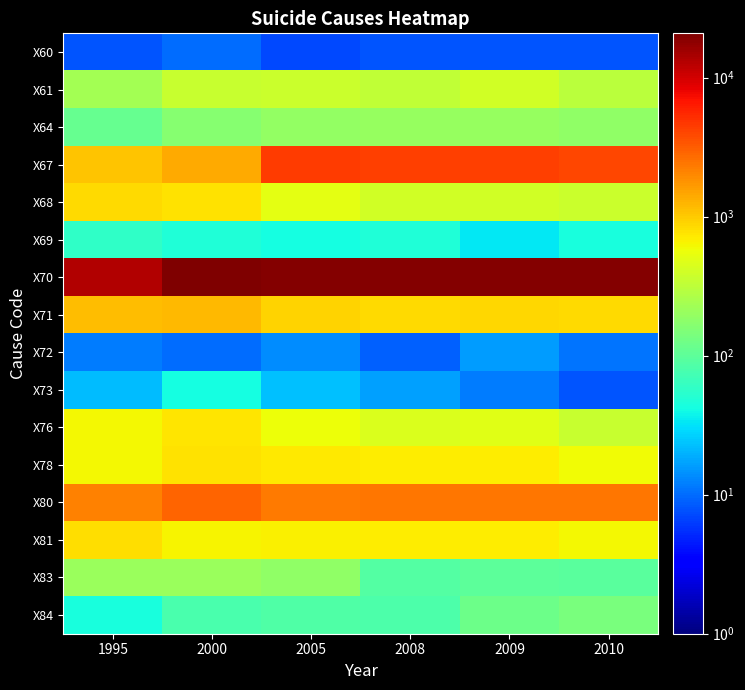

At how many categories does at least one series exceed 19870?

2